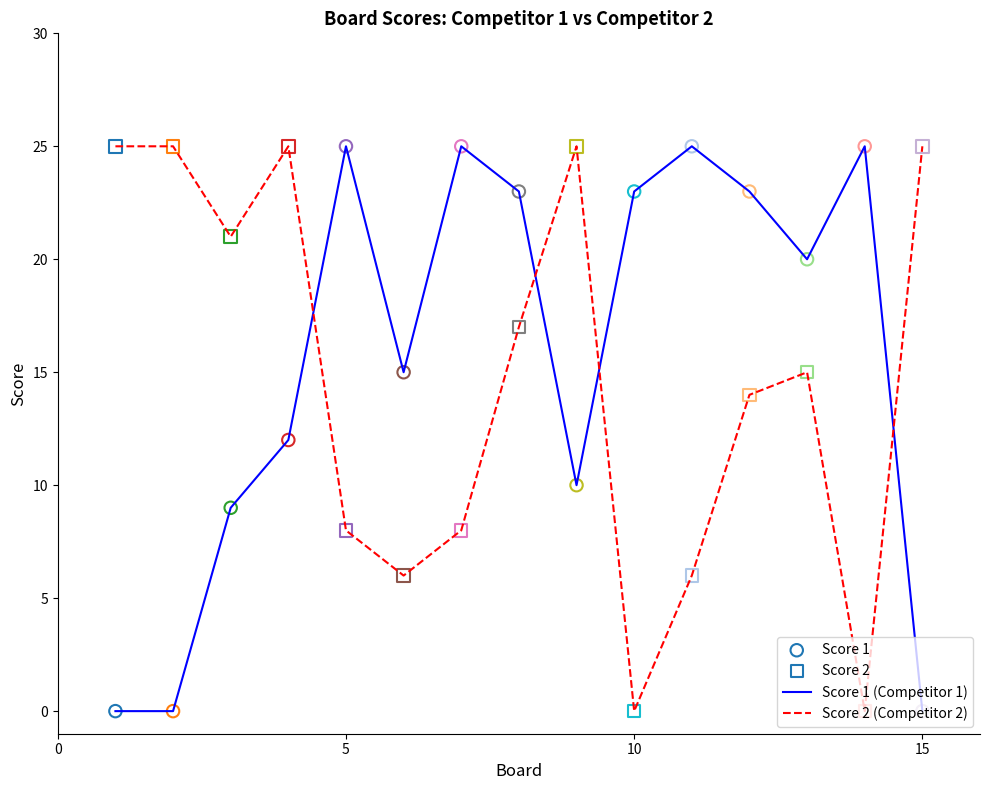

What is the difference between the maximum and minimum values in the Score 1 (Competitor 1) series?

25